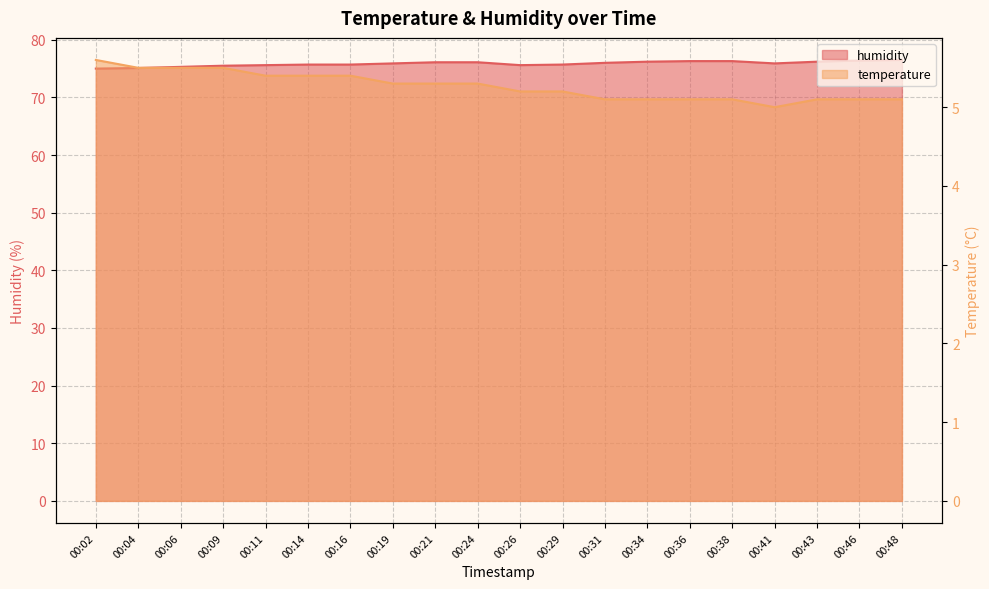

What are all the series names shown in the legend?

temperature, humidity